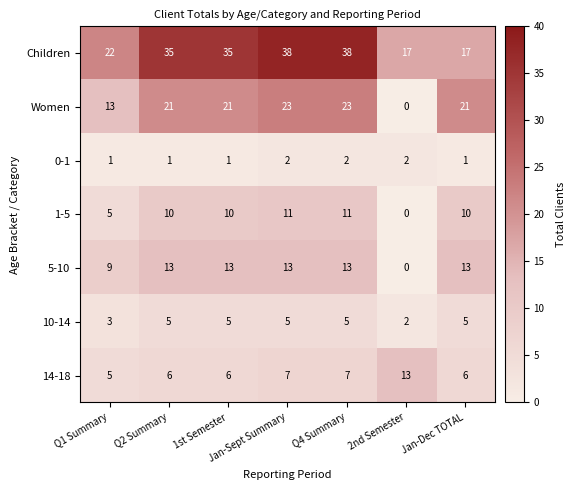

The 14-18 series shows 7 at Q4 Summary. True or false?

True